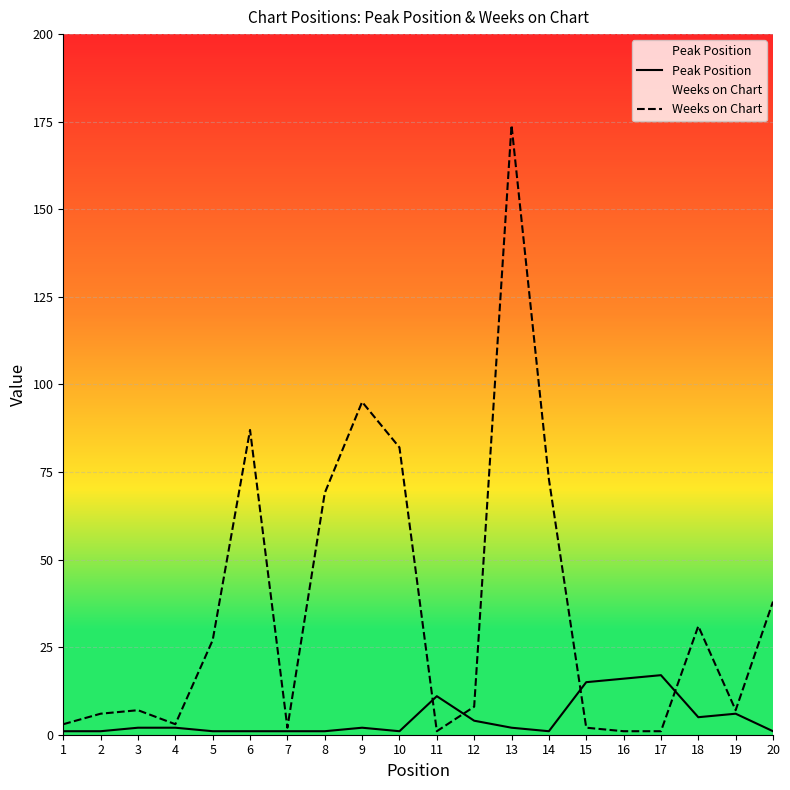

Rank the series by their maximum value, from lowest to highest.

Peak Position, Weeks on Chart